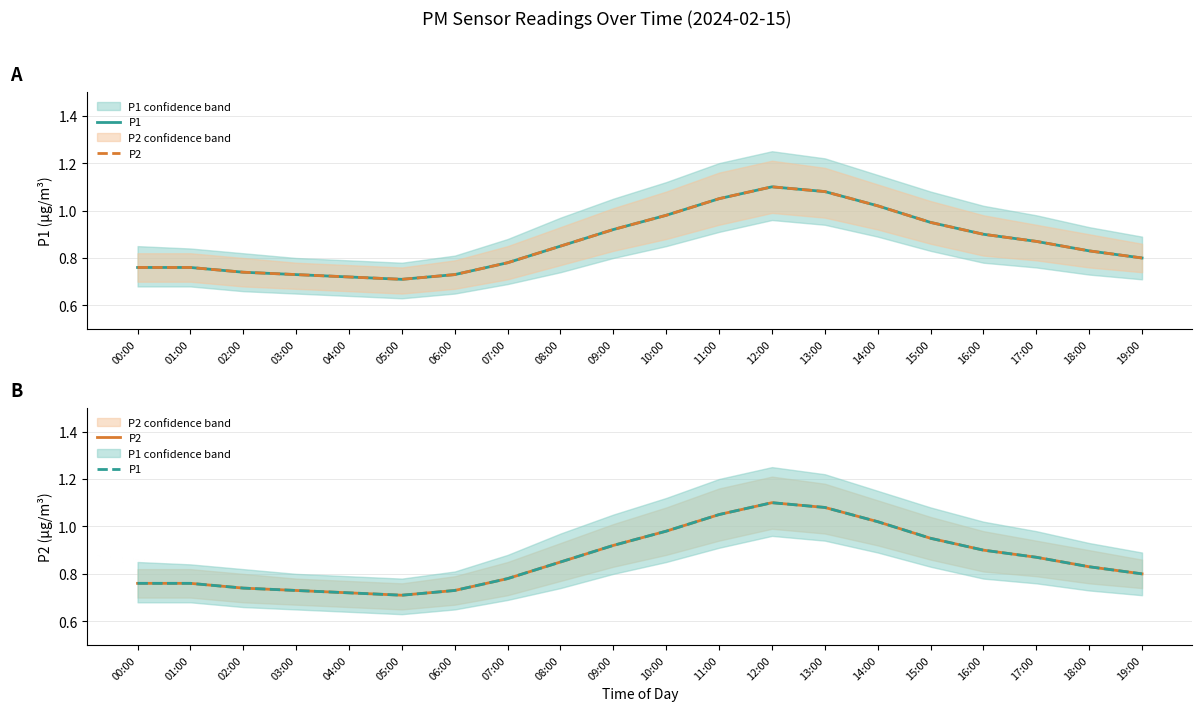

What is the label of the 1st point from the right?

19:00